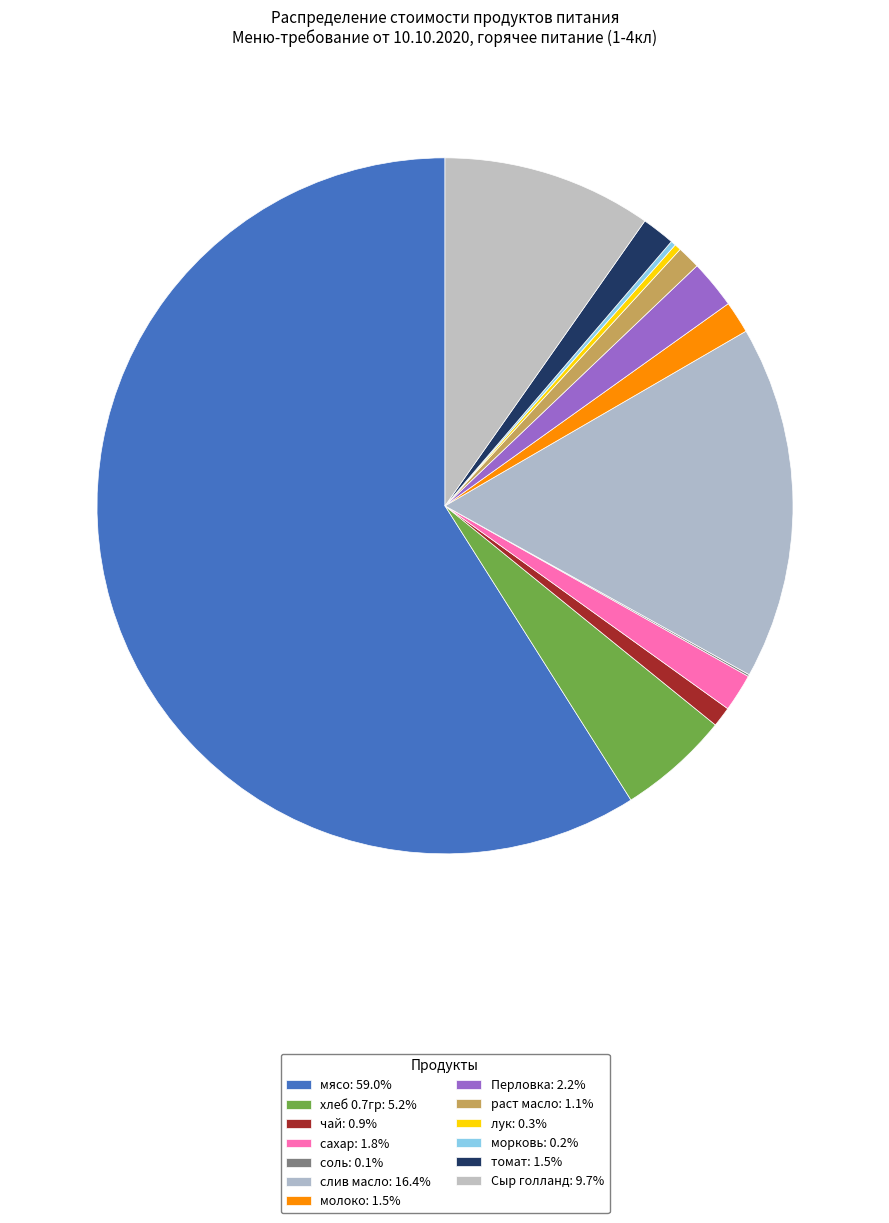

Is there a majority slice in this chart?

Yes